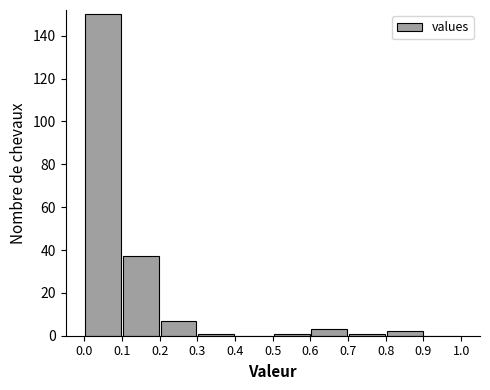

Reading left to right, list every bar in this chart as the range it spans on the x-axis followed by its height. The values are not printed on the chart, so give them approximately, as read against the axis.

0.0 to 0.1: 150
0.1 to 0.2: 38
0.2 to 0.3: 8
0.3 to 0.4: under 2
0.4 to 0.5: 0
0.5 to 0.6: under 2
0.6 to 0.7: 4
0.7 to 0.8: under 2
0.8 to 0.9: 2
0.9 to 1.0: 0